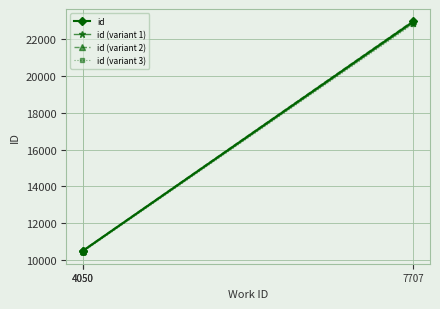

Which series changed the most between 4050 and 4050?

id (variant 2)